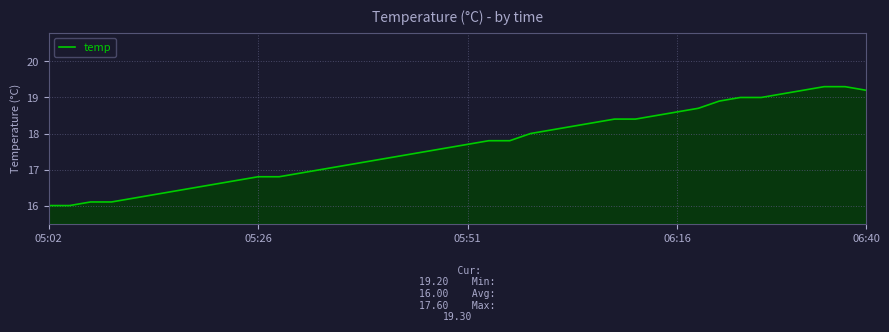

What is the smallest value displayed?

16.0